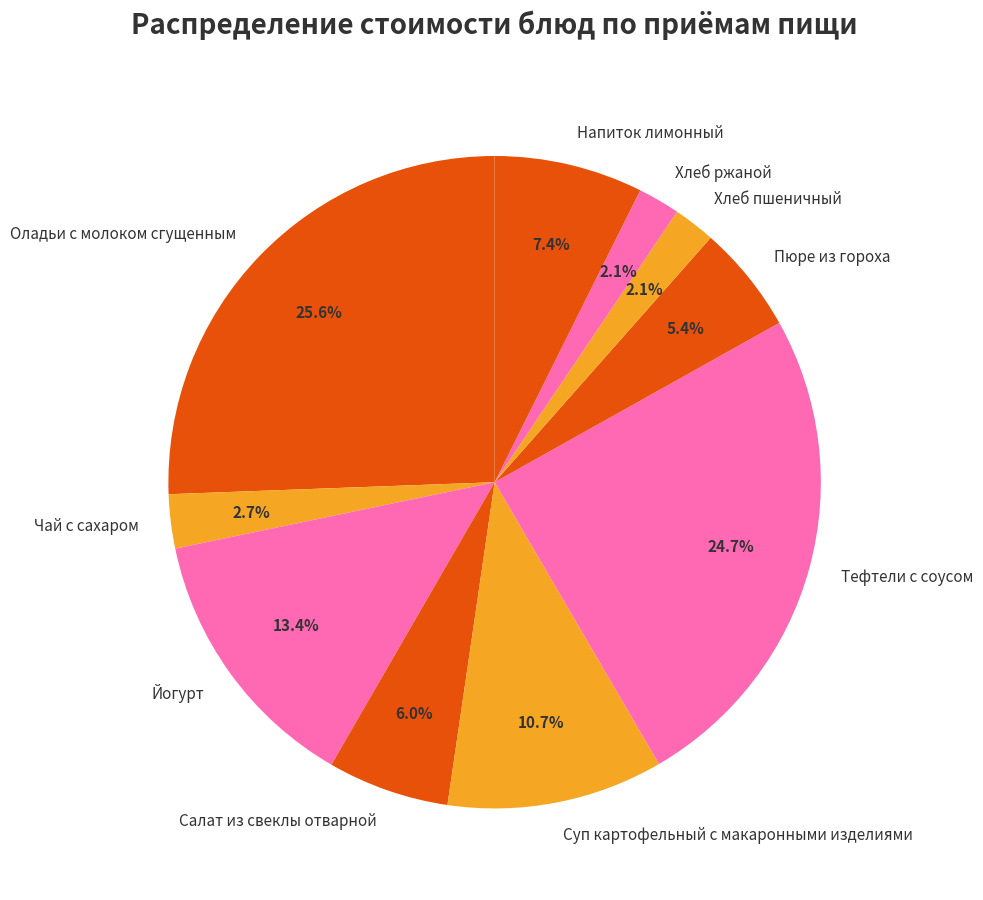

Count the number of slices in the pie.

10